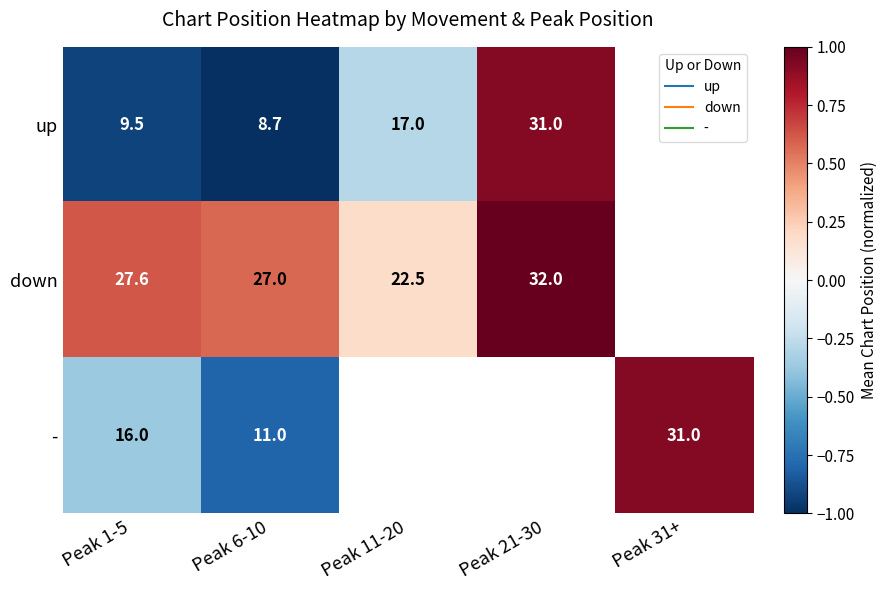

Which category has the lowest value in the - series?

Peak 6-10